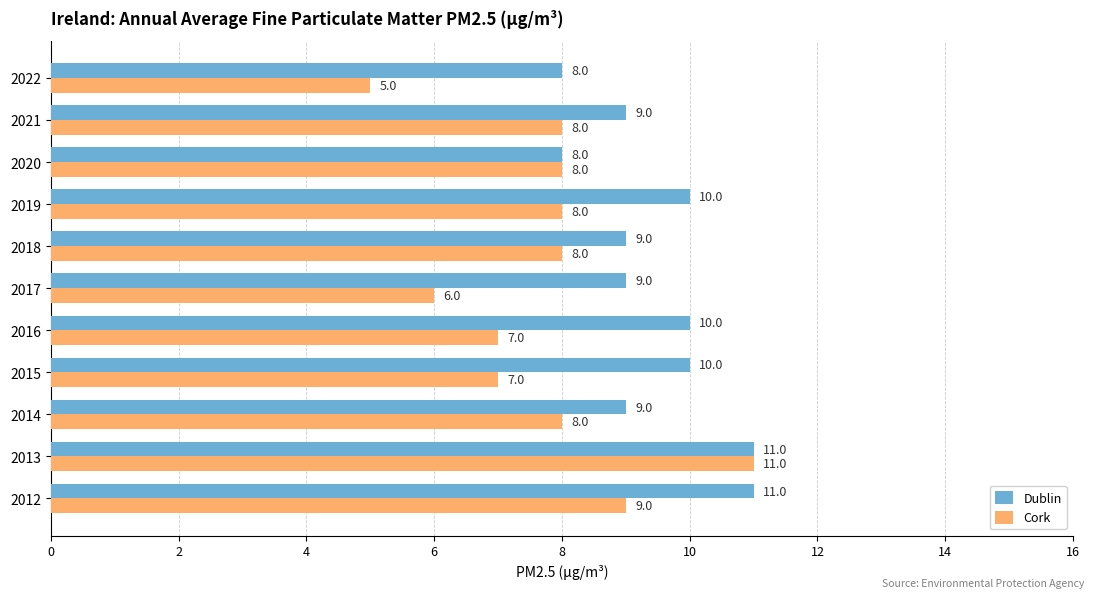

Which series has the largest total across all categories?

Dublin